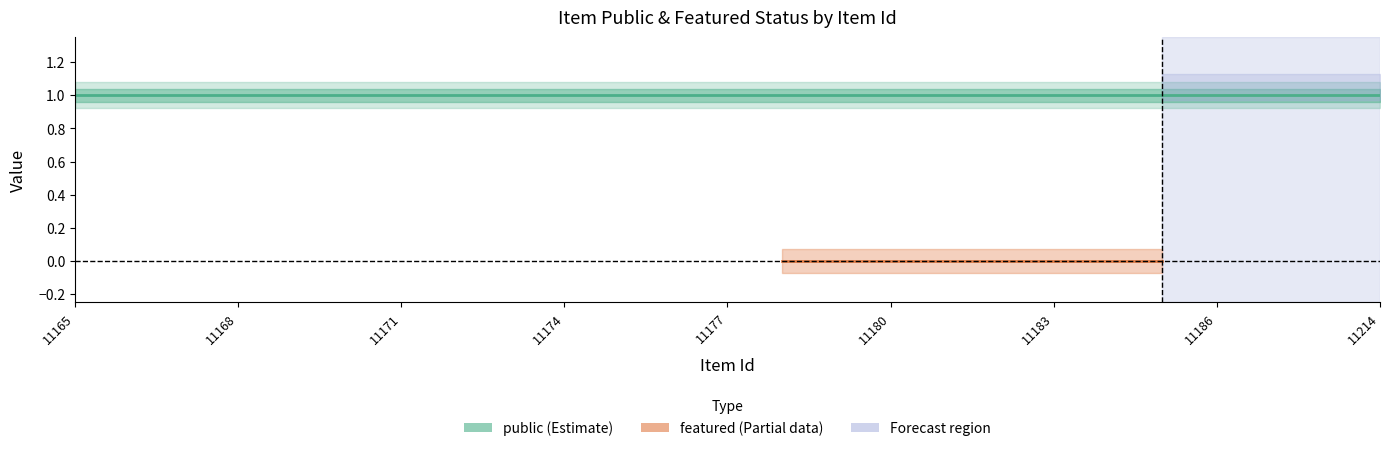

True or false: featured and public intersect in this chart.

False